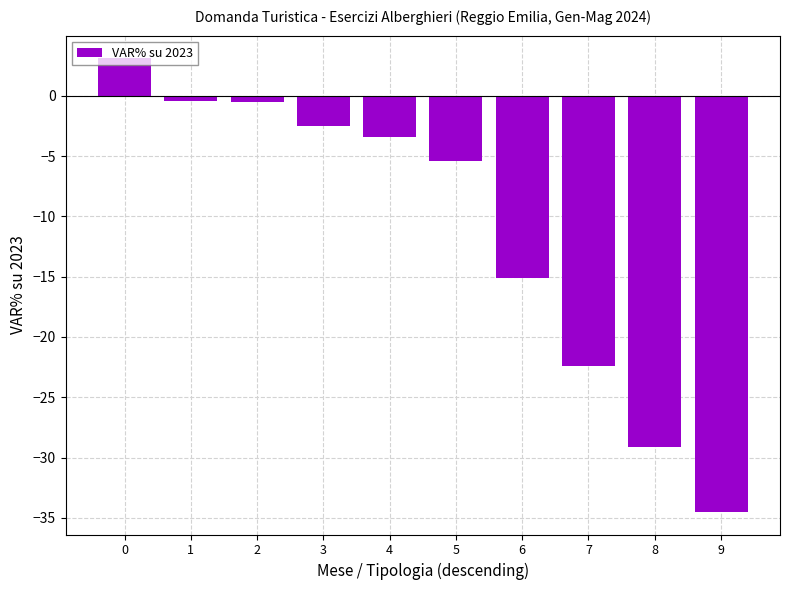

What is the value of the 9th bar from the left?

-29.1